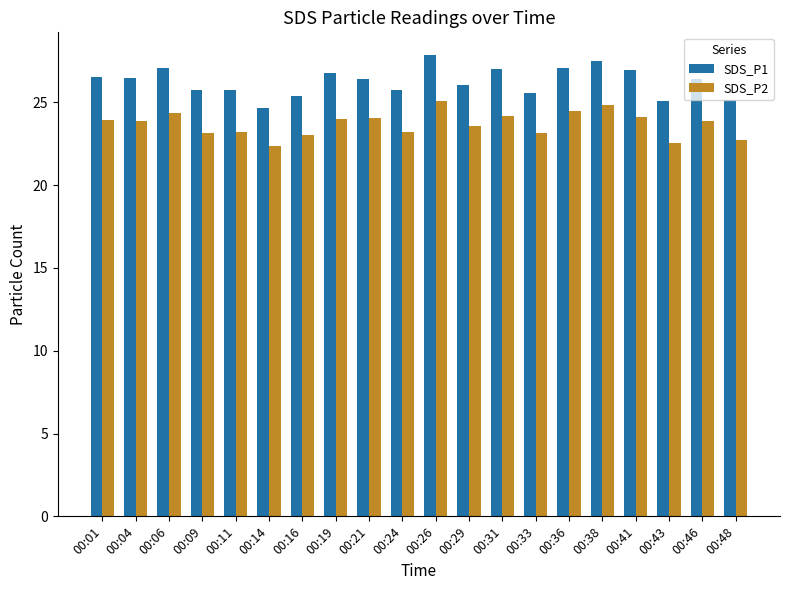

What are all the series names shown in the legend?

SDS_P1, SDS_P2